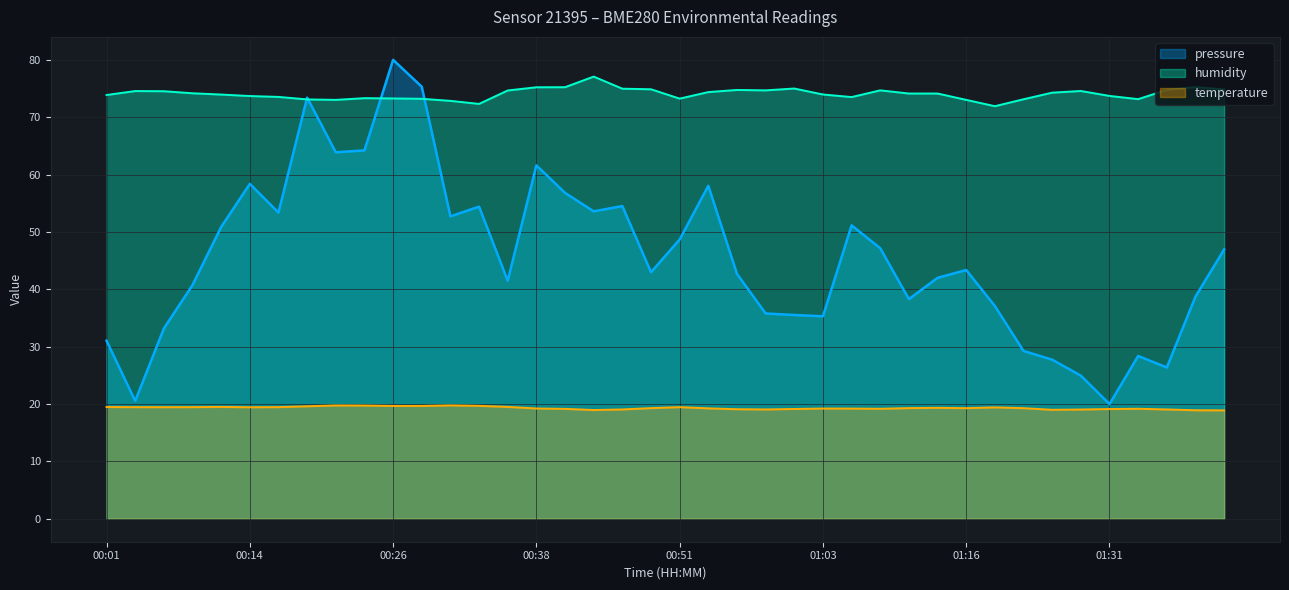

True or false: humidity has more than 0 points higher than both neighbors.

True